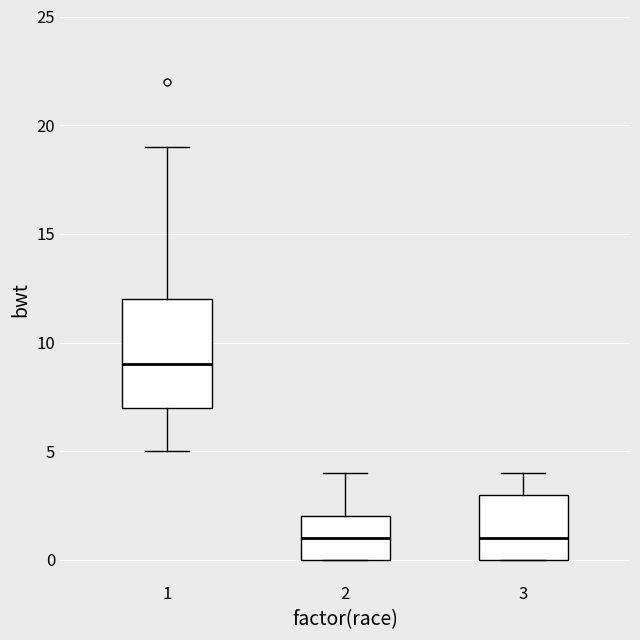

Reading left to right, transcribe this box plot: for each box, give where its median line is, the range the box spans, and where its two whiskers end, as read against the y-axis. The values are not printed on the chart, so give them approximately, as read against the axis.

1: median 9, box 7 to 12, whiskers 5 to 19
2: median 1, box 0 to 2, whiskers 0 to 4
3: median 1, box 0 to 3, whiskers 0 to 4